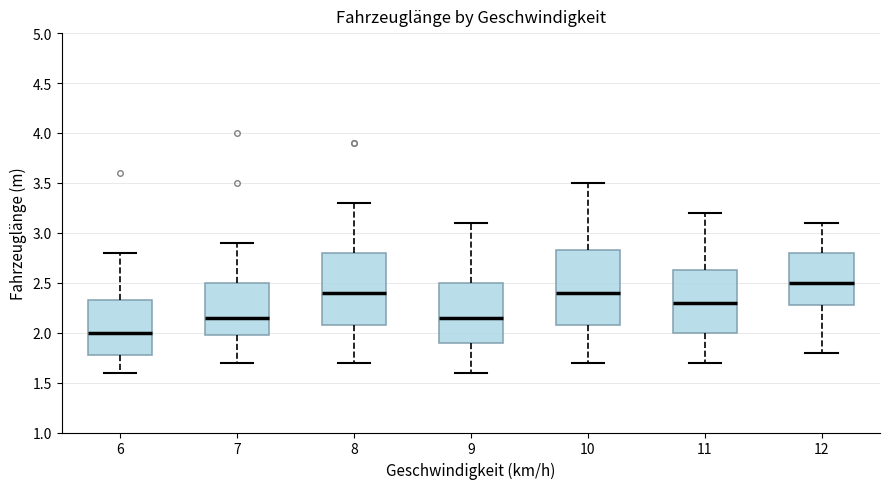

Reading left to right, read every box against the y-axis: the position of its median line, the range the box covers, and the ends of its whiskers. The values are not printed on the chart, so give them approximately, as read against the axis.

6: median 2.00, box 1.80 to 2.35, whiskers 1.60 to 2.80
7: median 2.15, box 2.00 to 2.50, whiskers 1.70 to 2.90
8: median 2.40, box 2.10 to 2.80, whiskers 1.70 to 3.30
9: median 2.15, box 1.90 to 2.50, whiskers 1.60 to 3.10
10: median 2.40, box 2.10 to 2.85, whiskers 1.70 to 3.50
11: median 2.30, box 2.00 to 2.65, whiskers 1.70 to 3.20
12: median 2.50, box 2.30 to 2.80, whiskers 1.80 to 3.10